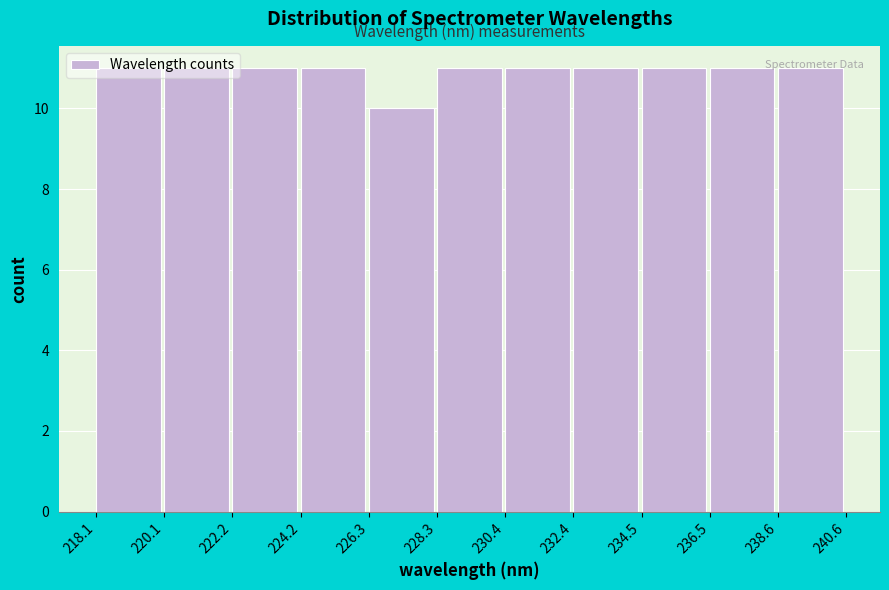

Reading left to right, list every bar in this chart as the range it spans on the x-axis followed by its height. The values are not printed on the chart, so give them approximately, as read against the axis.

218.1 to 220.1: 11
220.1 to 222.2: 11
222.2 to 224.2: 11
224.2 to 226.3: 11
226.3 to 228.3: 10
228.3 to 230.4: 11
230.4 to 232.4: 11
232.4 to 234.5: 11
234.5 to 236.5: 11
236.5 to 238.6: 11
238.6 to 240.6: 11